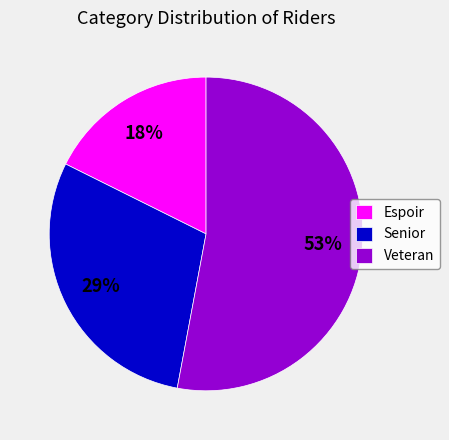

To the nearest percent, what portion does Veteran represent?

53%